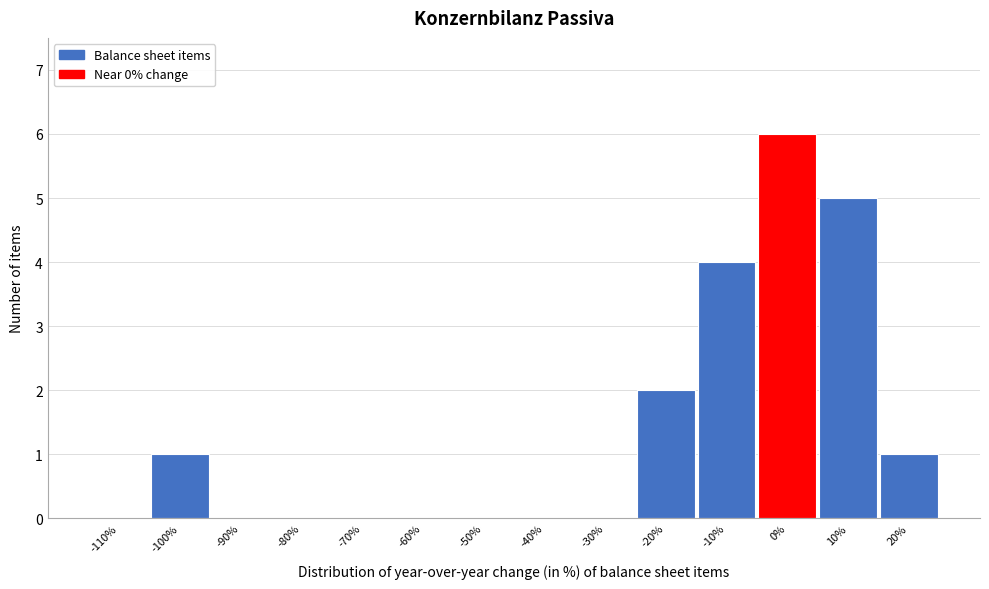

Reading right to left, extract all data points from this chart.

20%=1	10%=5	0%=6	-10%=4	-20%=2	-30%=0	-40%=0	-50%=0	-60%=0	-70%=0	-80%=0	-90%=0	-100%=1	-110%=0